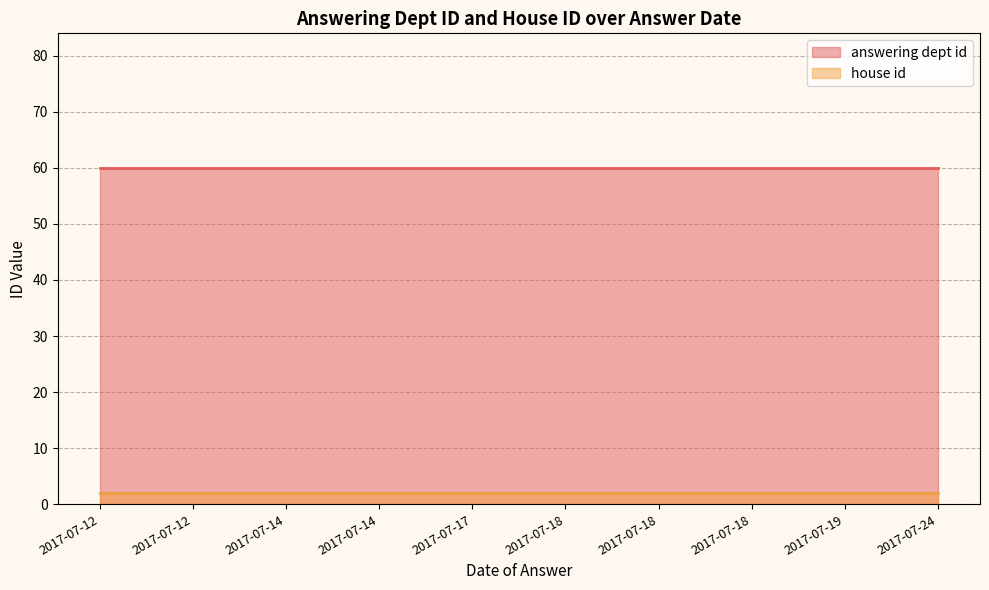

What is the difference between the highest and lowest values at 2017-07-12?

58